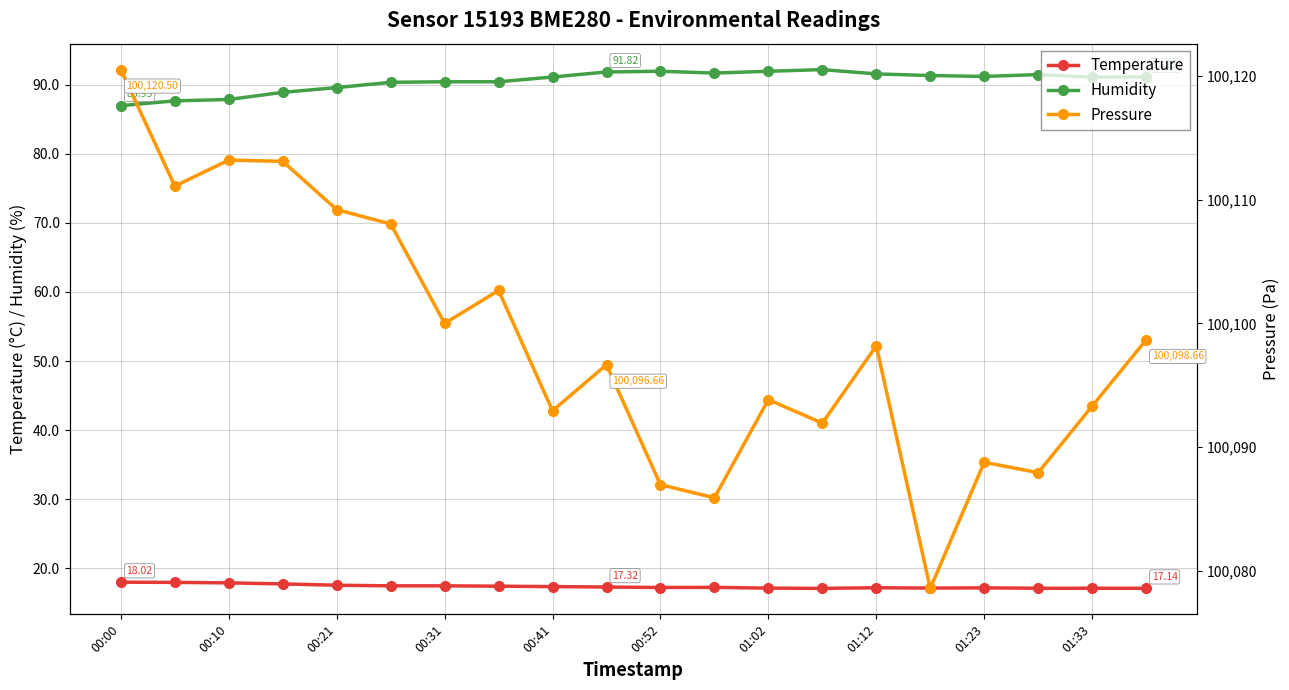

In Humidity, how many points are higher than both neighbors (excluding endpoints)?

3